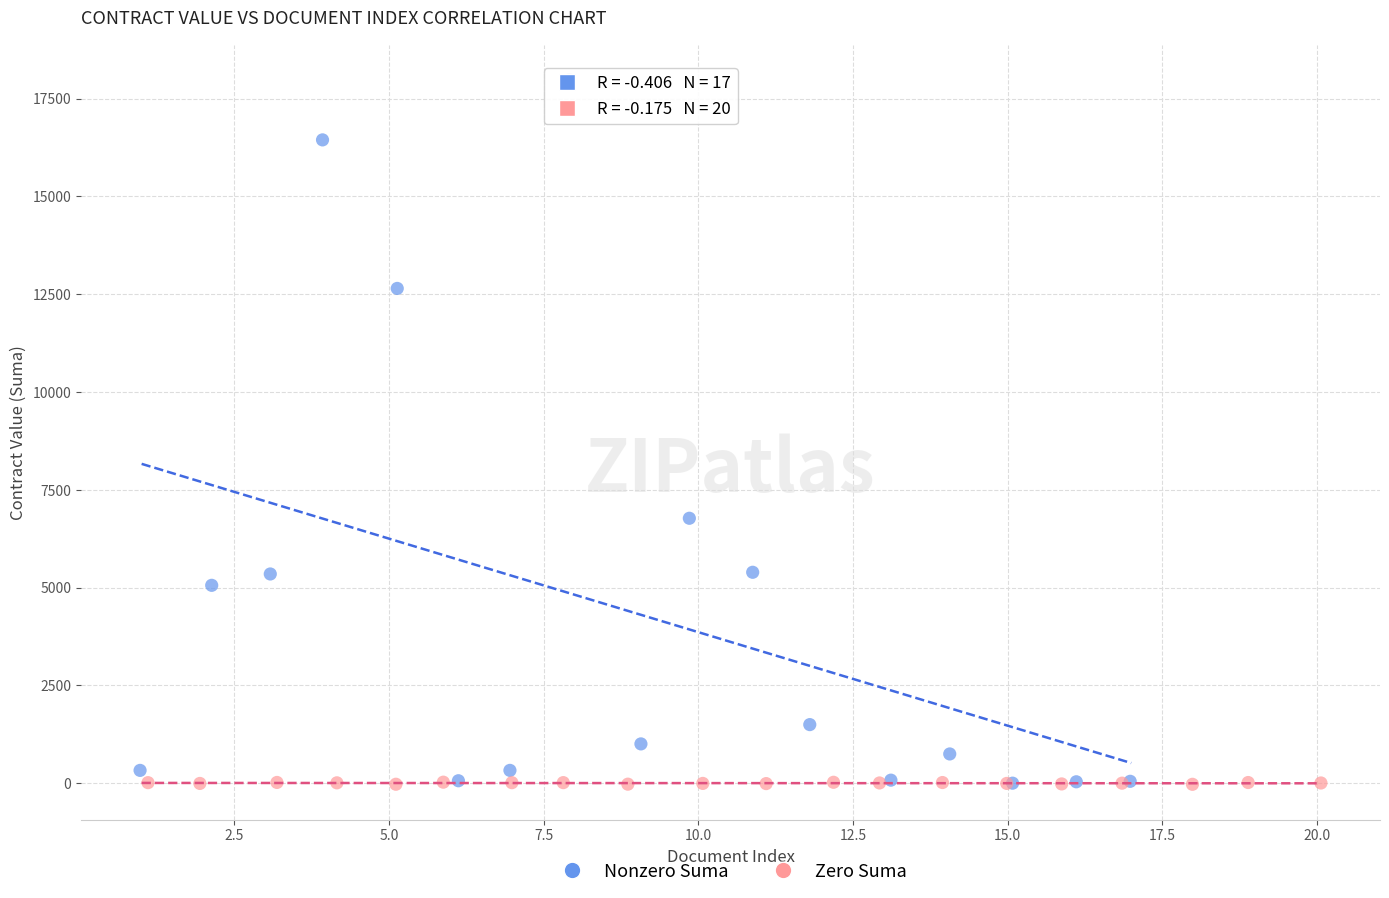

Which series has the largest Y range (max minus min)?

Nonzero Suma